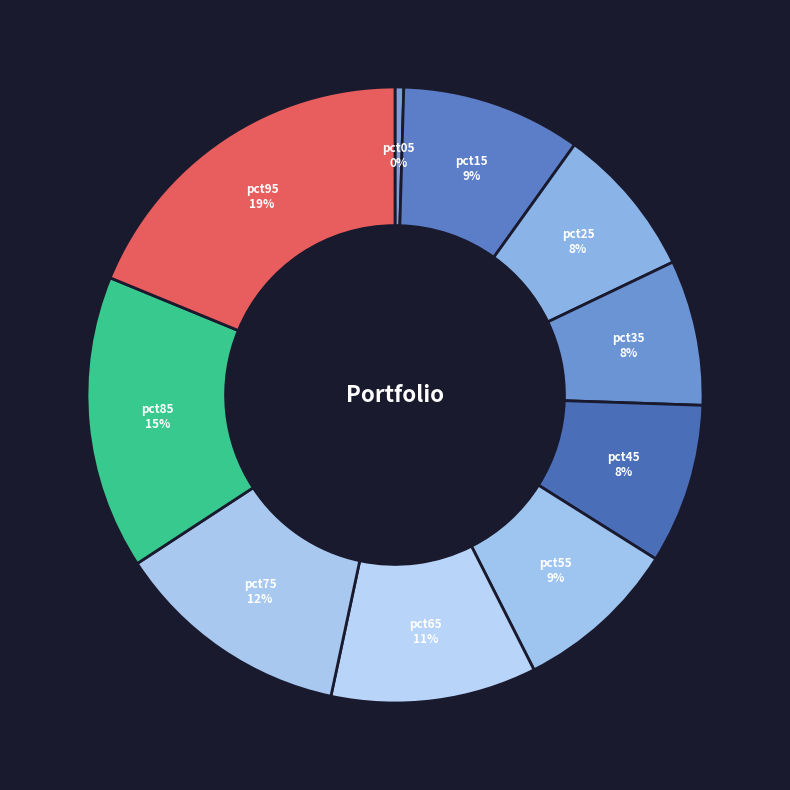

Count the number of slices in the pie.

10